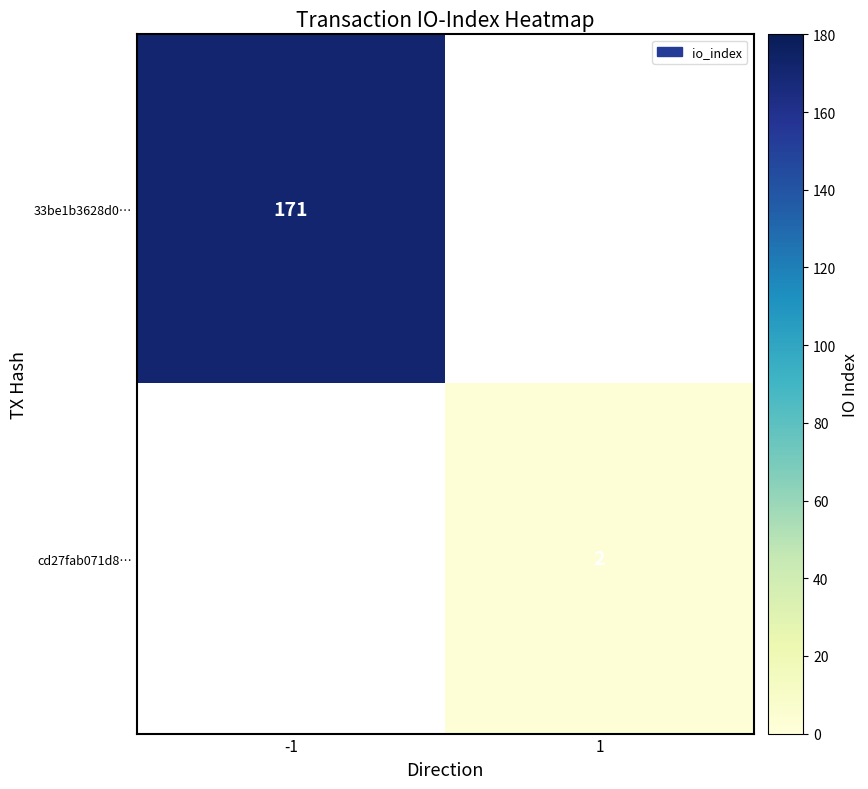

How many distinct data groups are displayed?

2